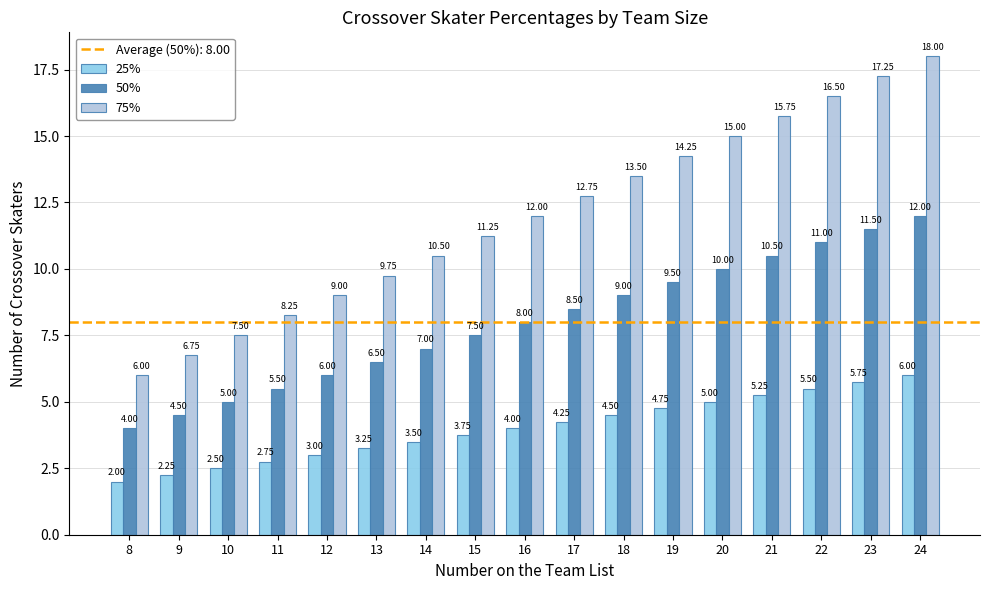

Are the bars grouped side by side (vs. stacked)?

Yes